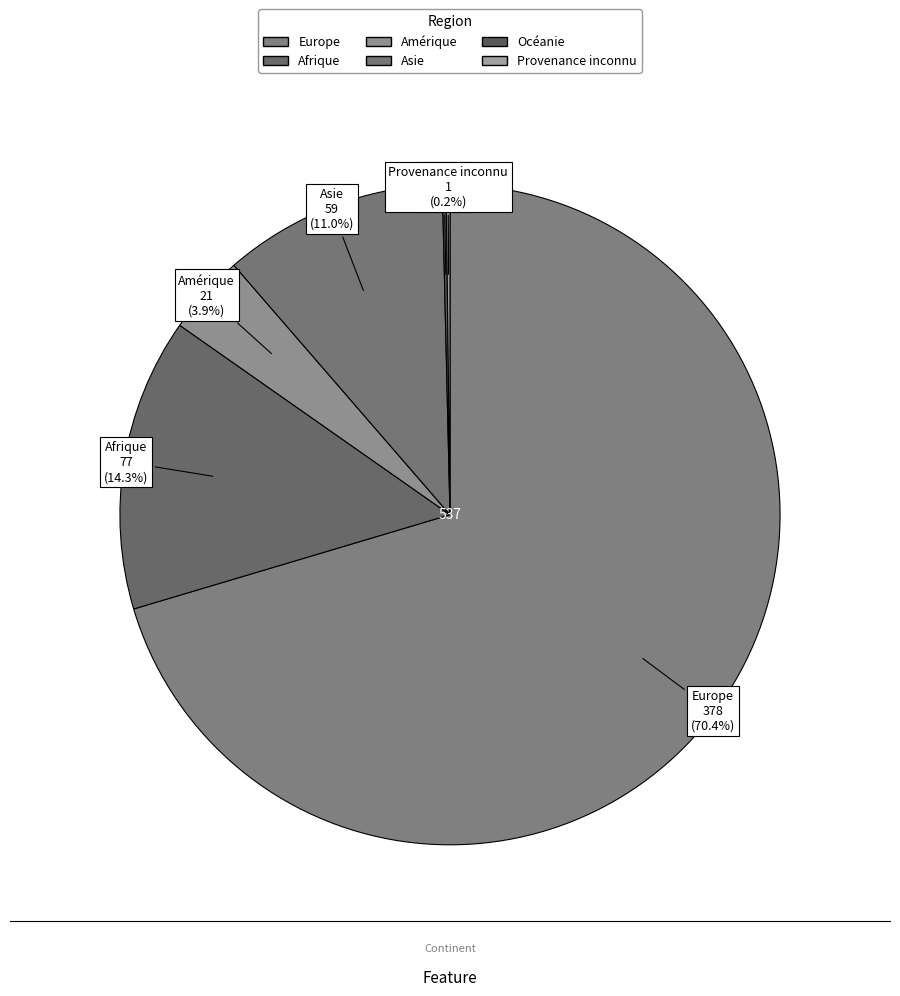

Which slice is the largest?

Europe